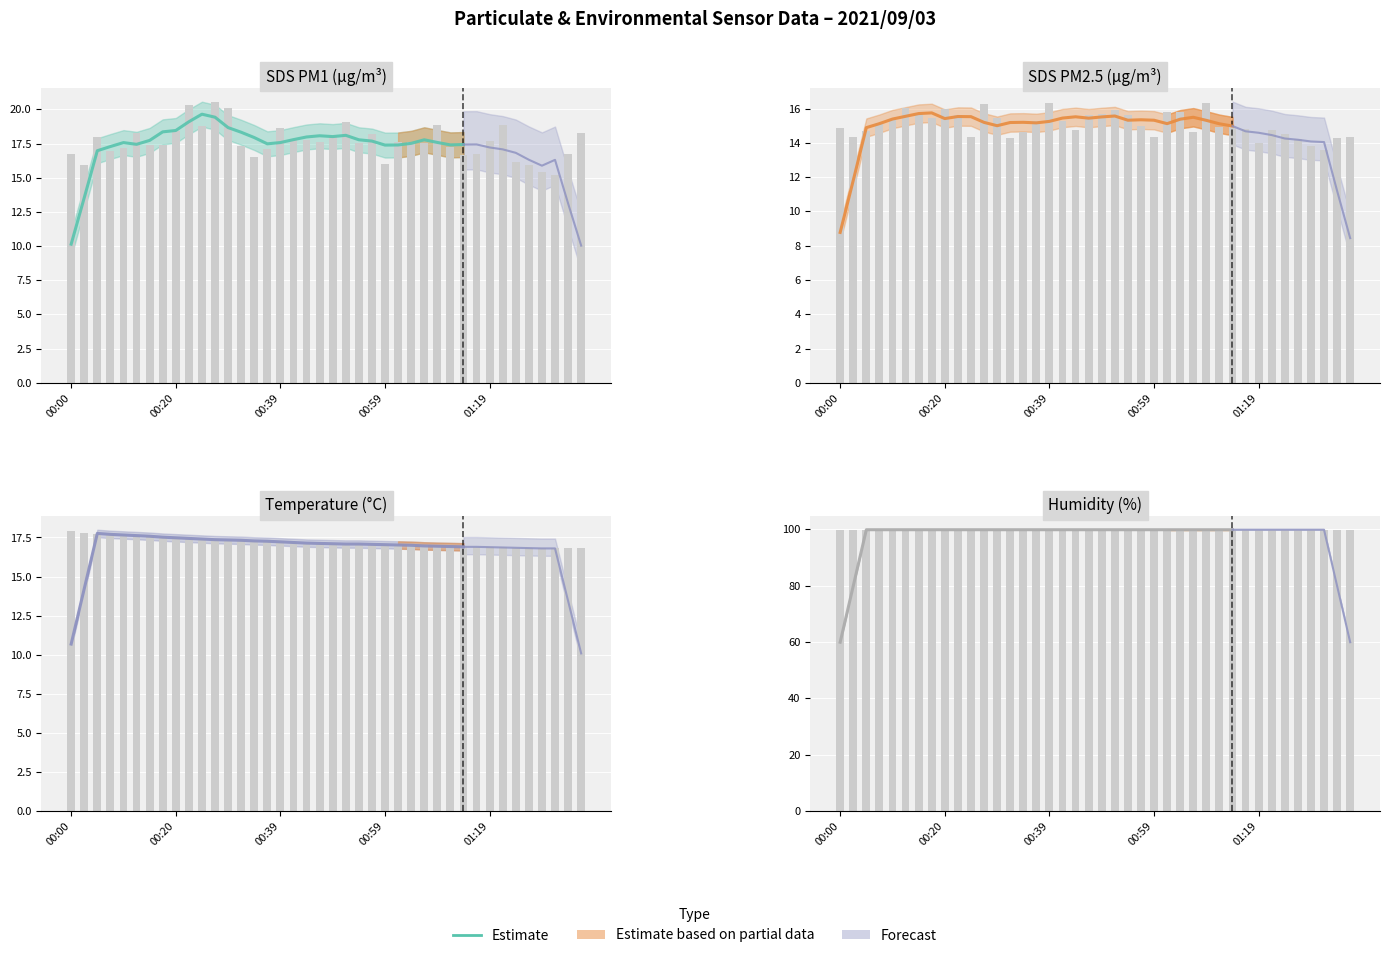

The value at 25 is 99.9. True or false?

True